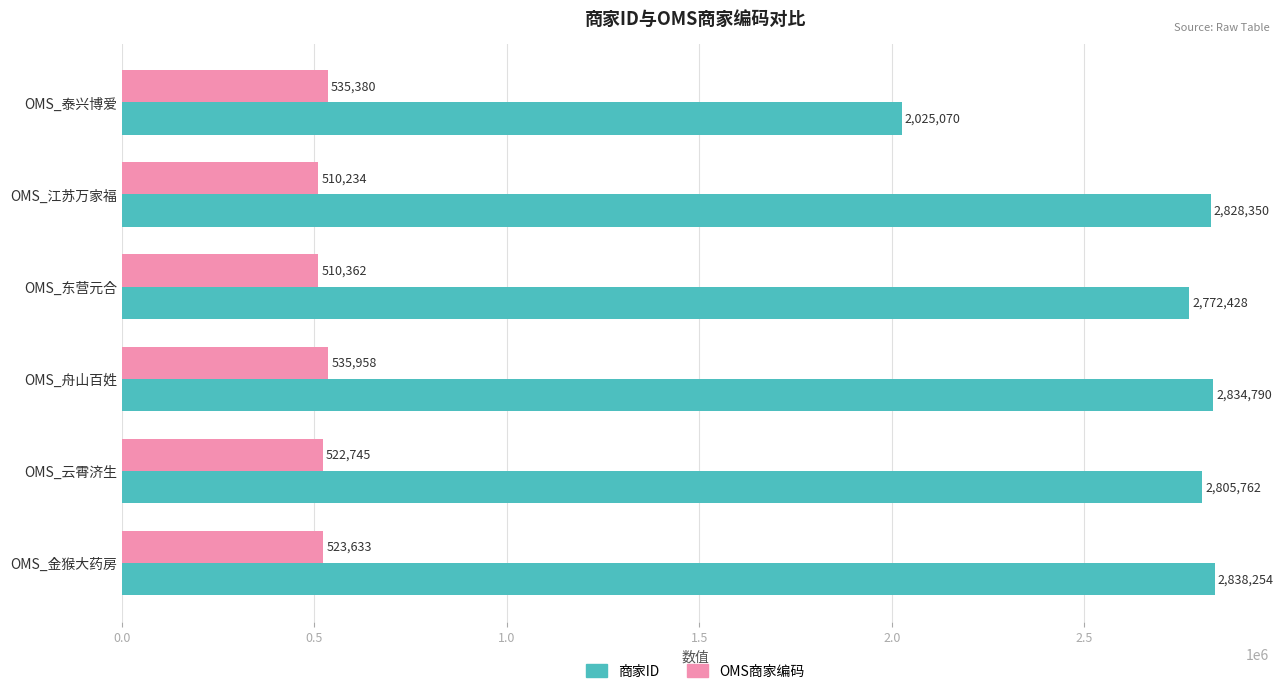

What is the highest value of the 商家ID series?

2838254